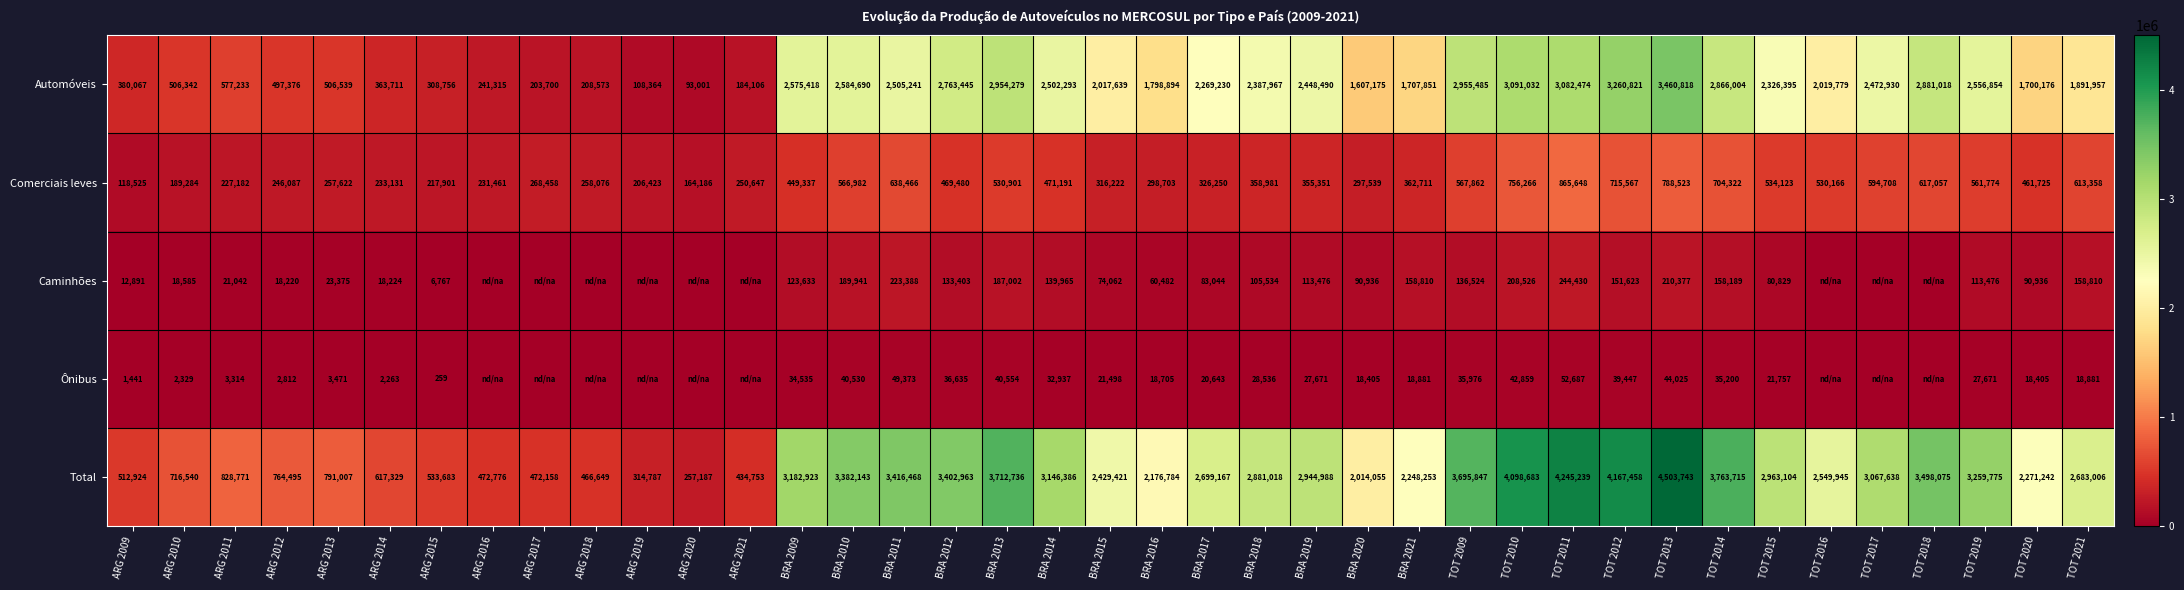

Is the value of Caminhões at BRA 2012 greater than the value of Comerciais leves at TOT 2015?

No